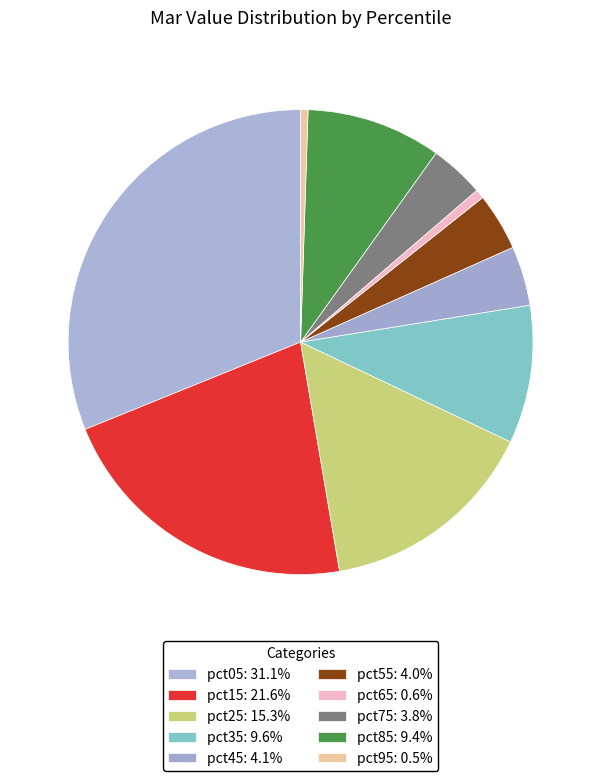

True or false: pct75 accounts for 14% of the total.

False